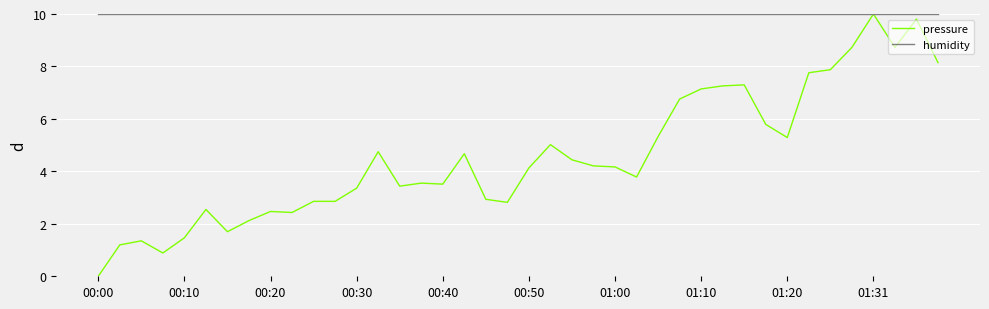

Rank the series by their average value, from lowest to highest.

pressure, humidity